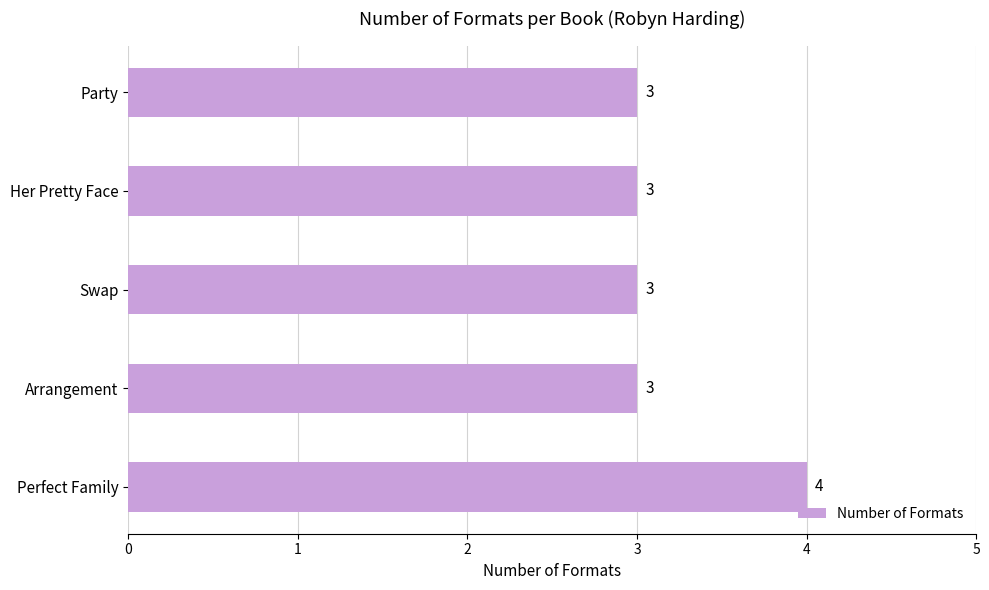

Which has a higher value, Perfect Family or Party?

Perfect Family